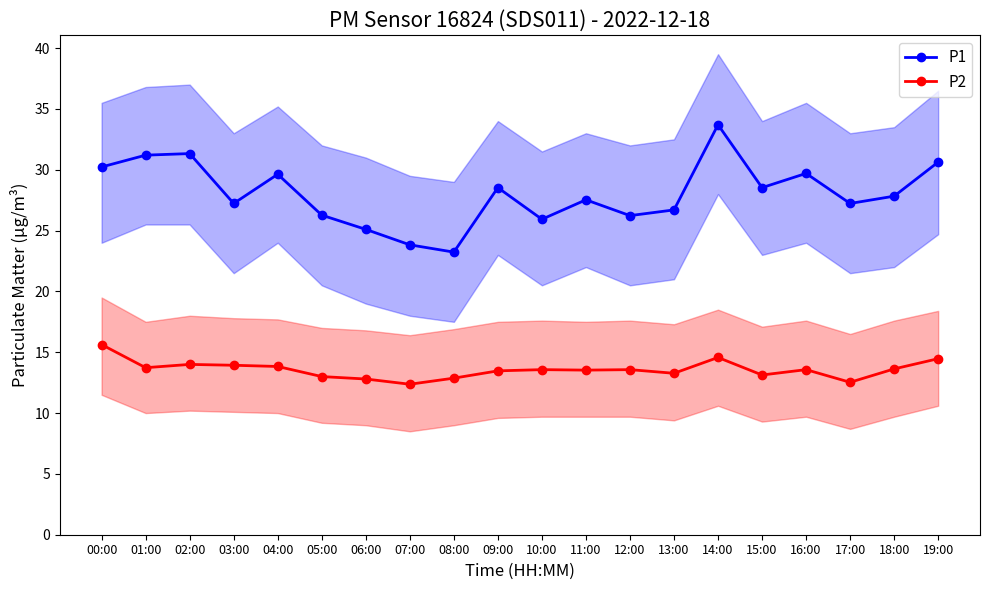

What is the difference between the maximum and minimum values in the P2 series?

3.3